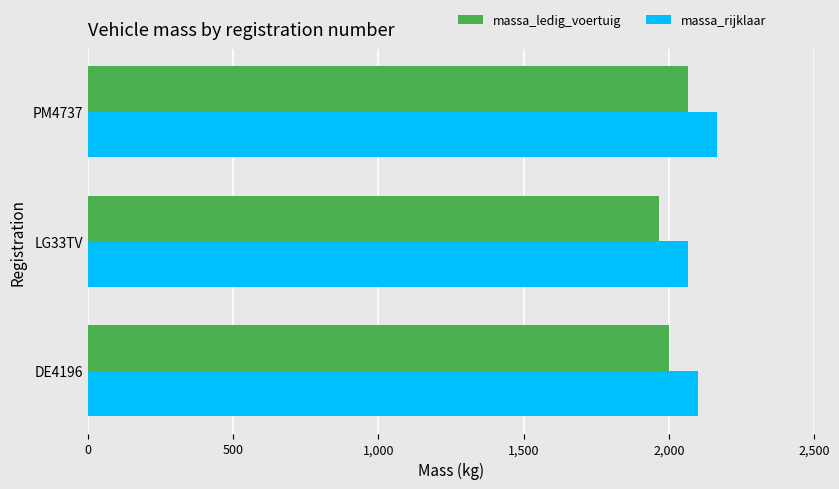

Which series has the largest total across all categories?

massa_rijklaar